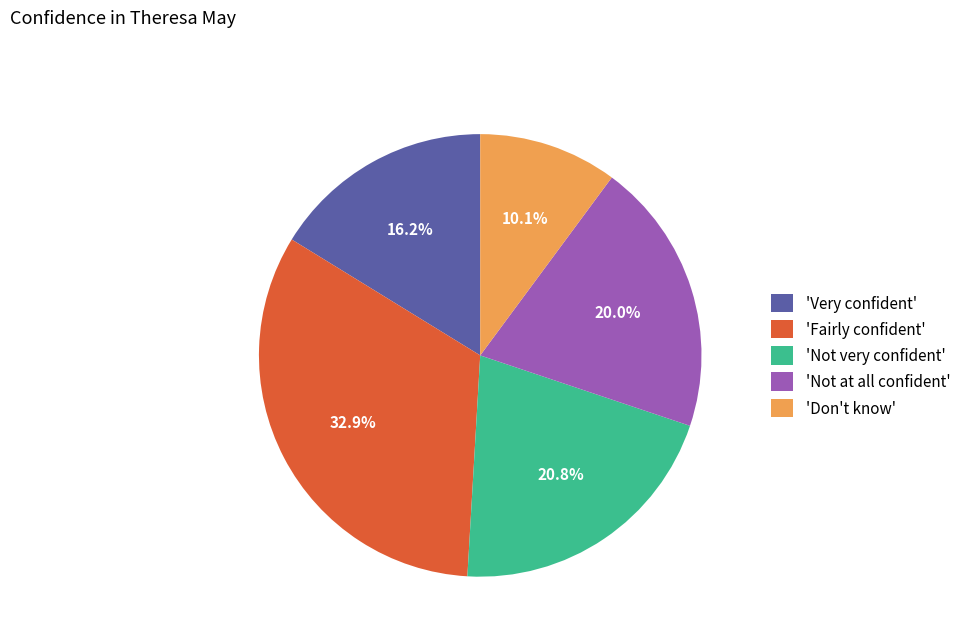

Which has a higher value, 'Not at all confident' or 'Fairly confident'?

'Fairly confident'